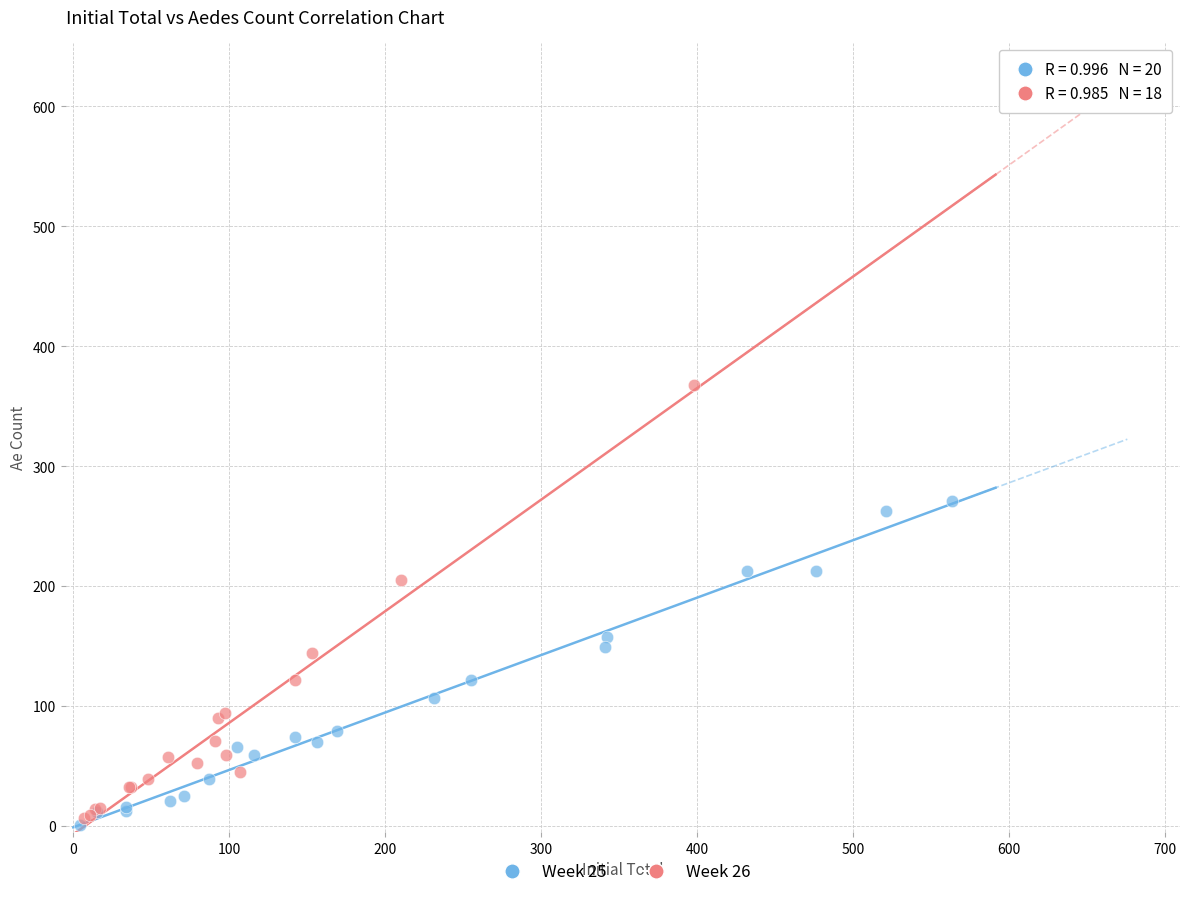

Which series contains the highest Y value?

Week 26